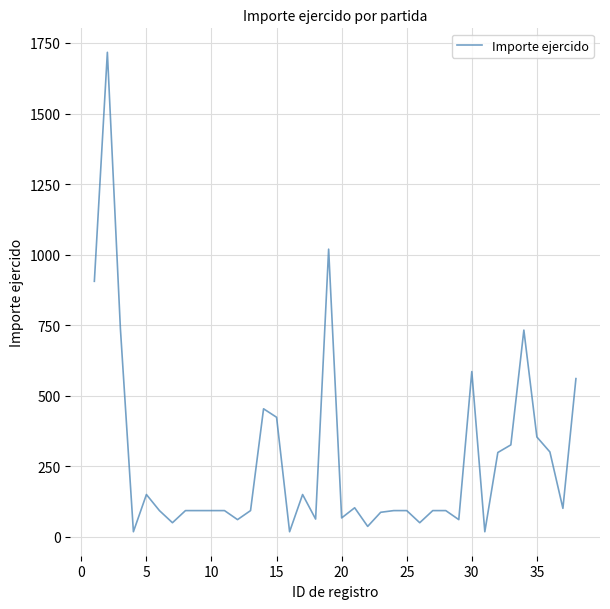

What is the difference between the maximum and minimum values?

1700.0